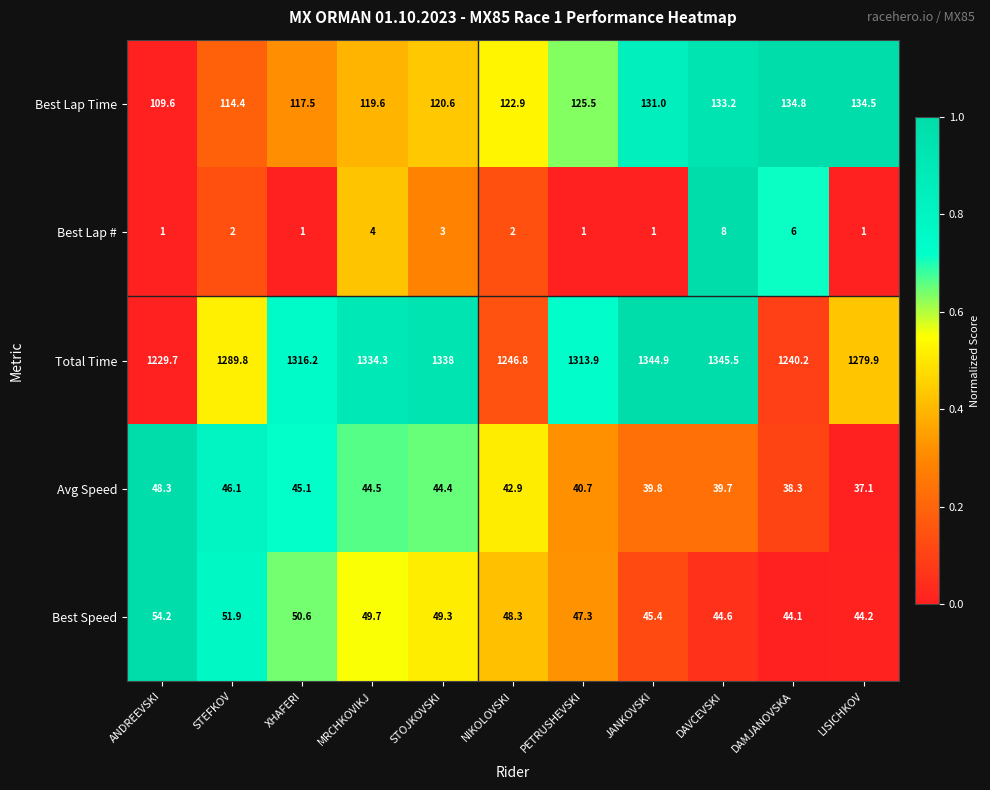

At which category does the chart reach its peak across all series?

DAVCEVSKI